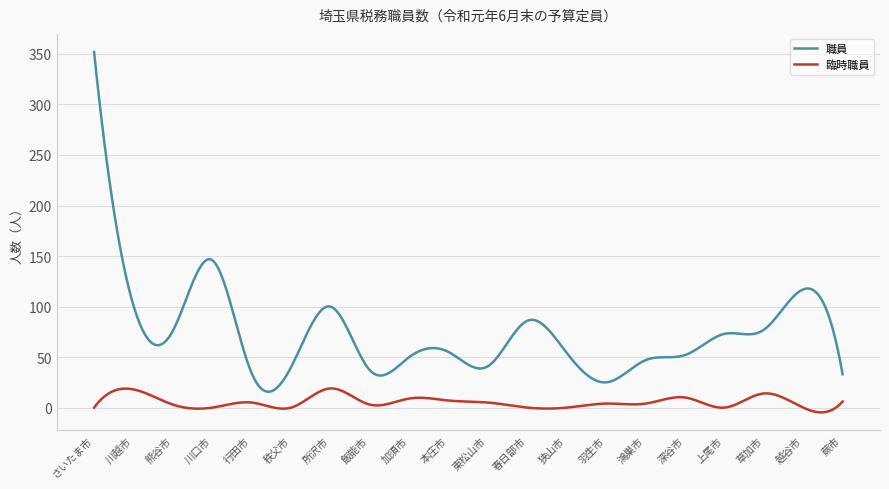

Which series has the largest total across all categories?

職員